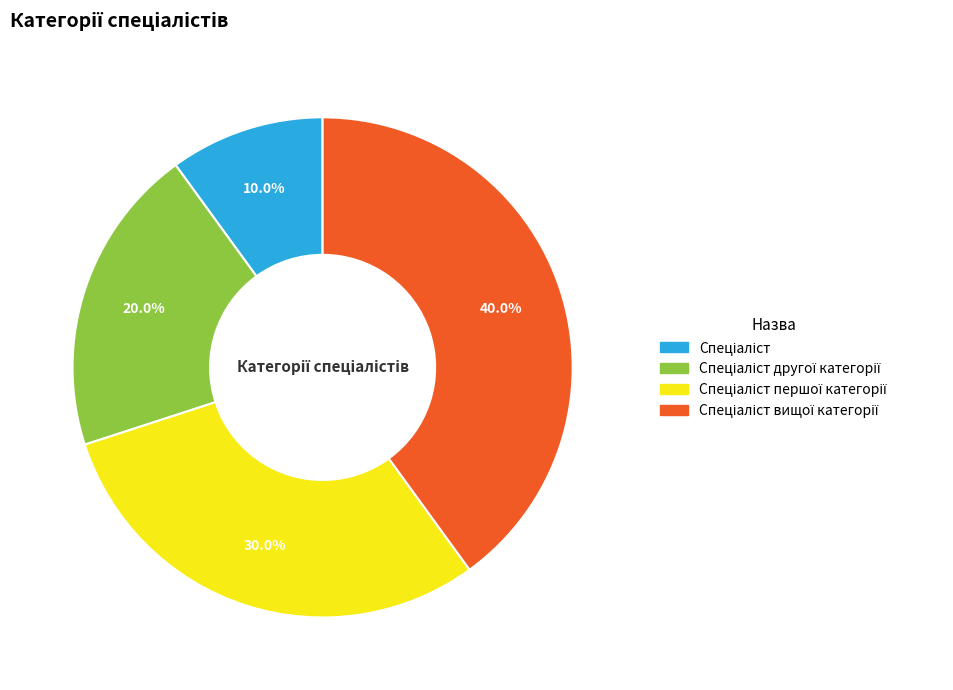

Does any single category account for the majority?

No